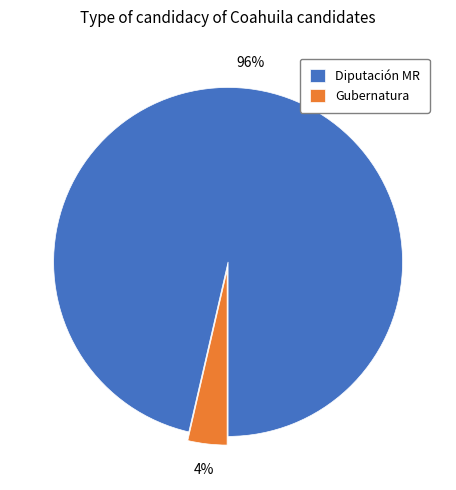

Count the number of slices in the pie.

2